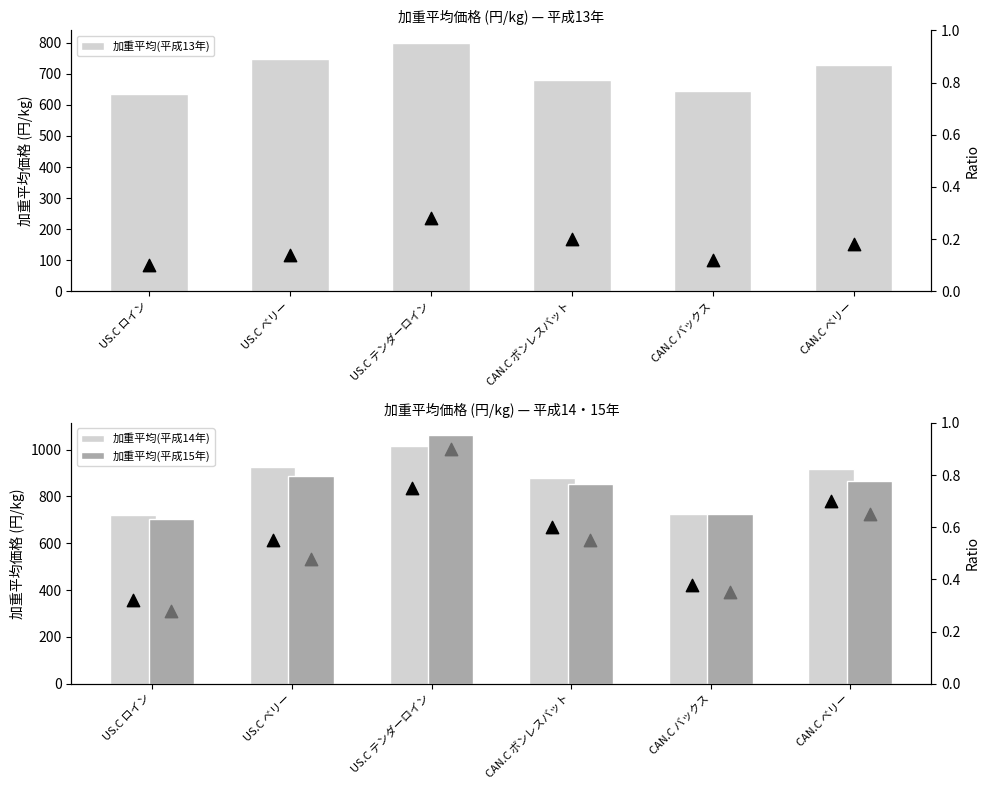

At how many categories does at least one series exceed 930?

1